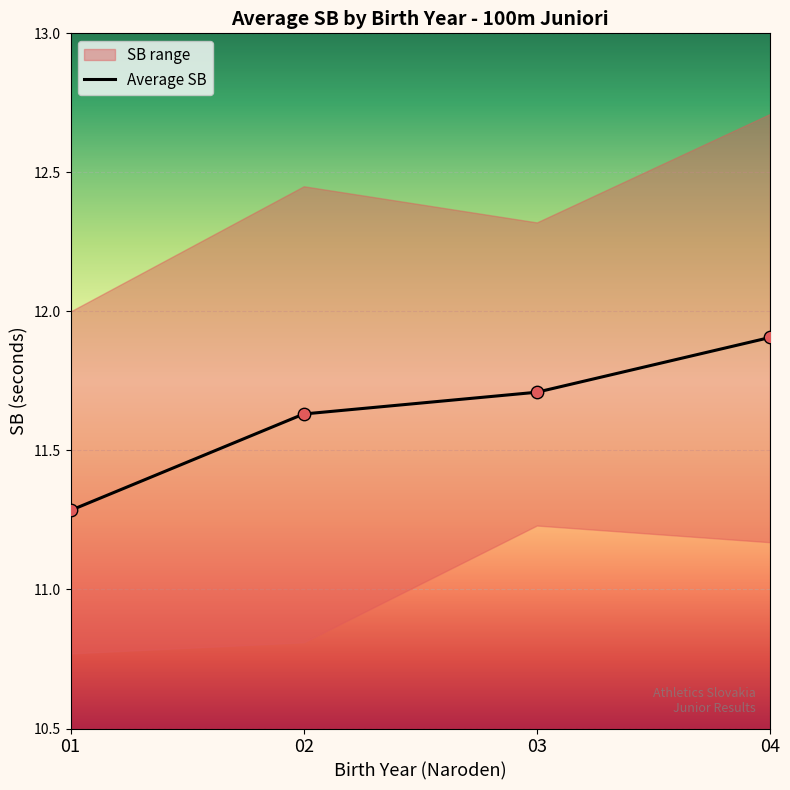

Approximately how many times larger is the value at 03 compared to 04?

1.0